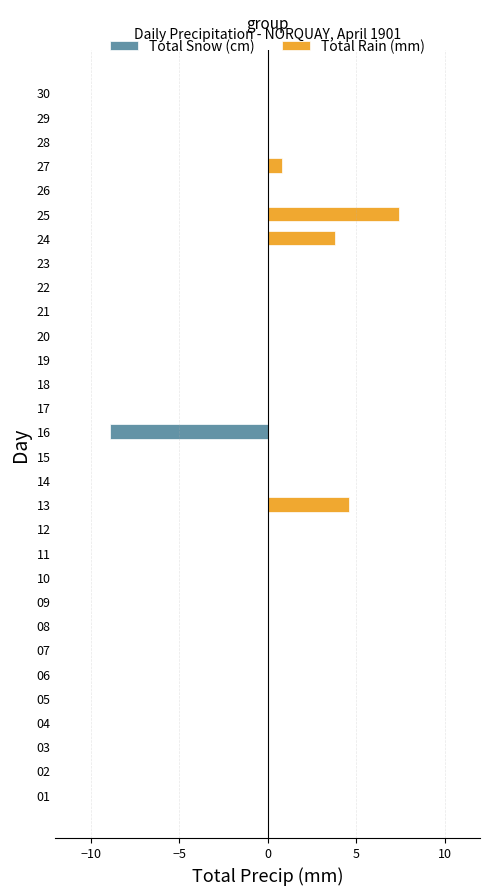

What is the average value of the Total Snow (cm) series?

-0.3